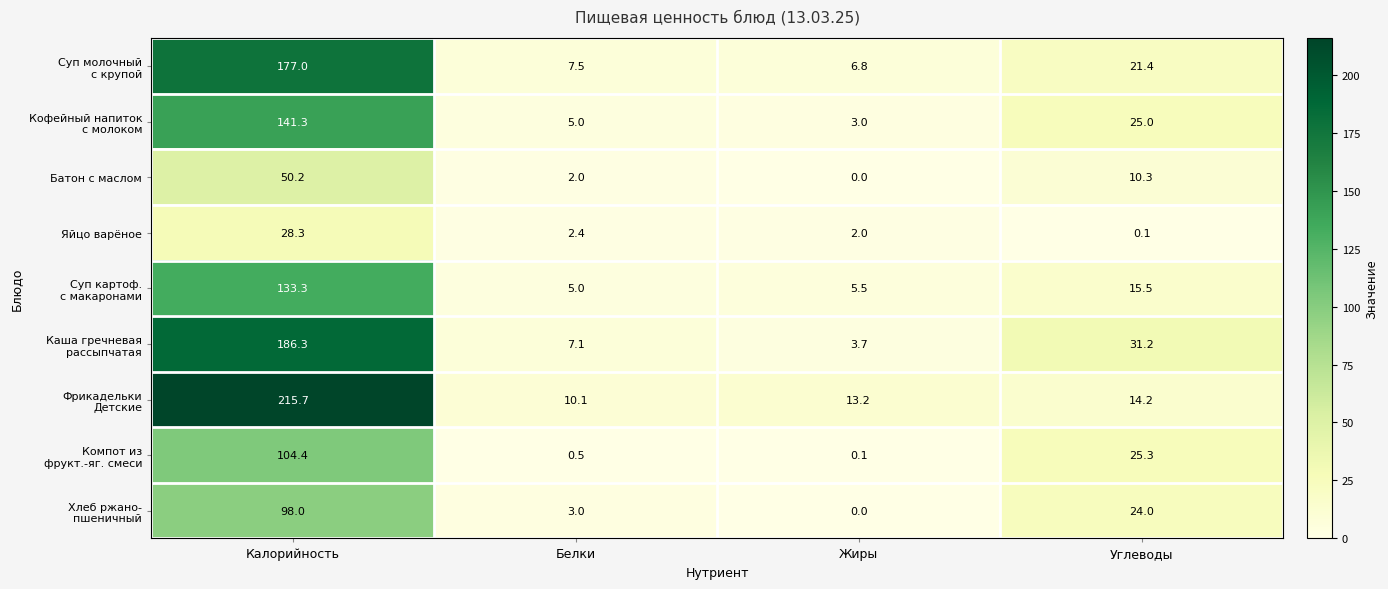

The value of Яйцо варёное at Калорийность is 28.3. True or false?

True